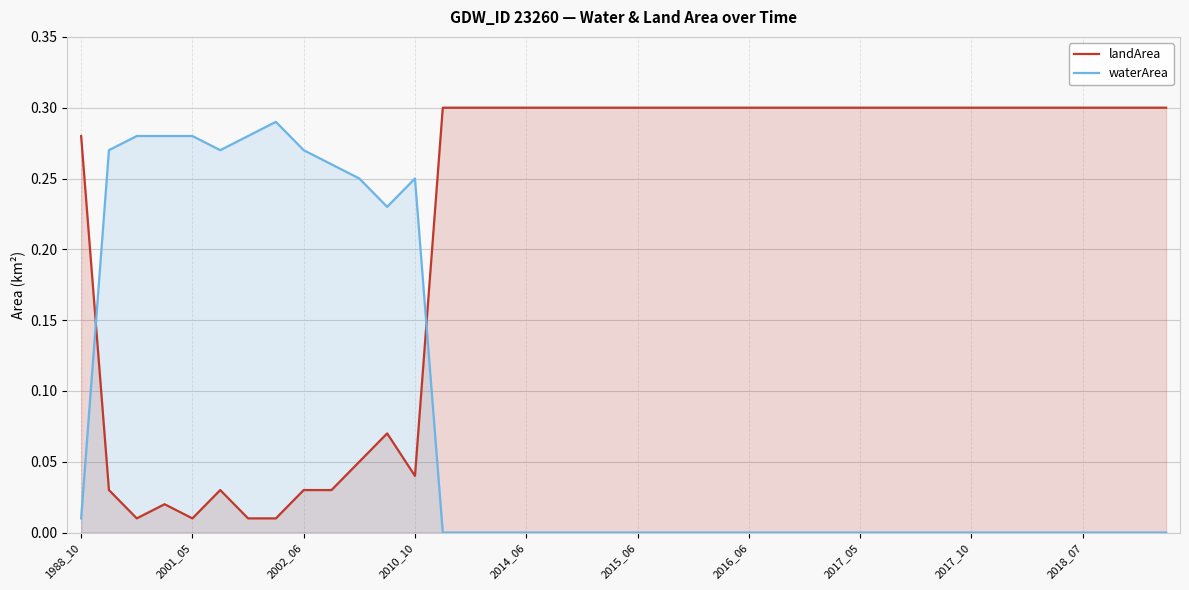

How many interior local valleys does the waterArea series have?

2